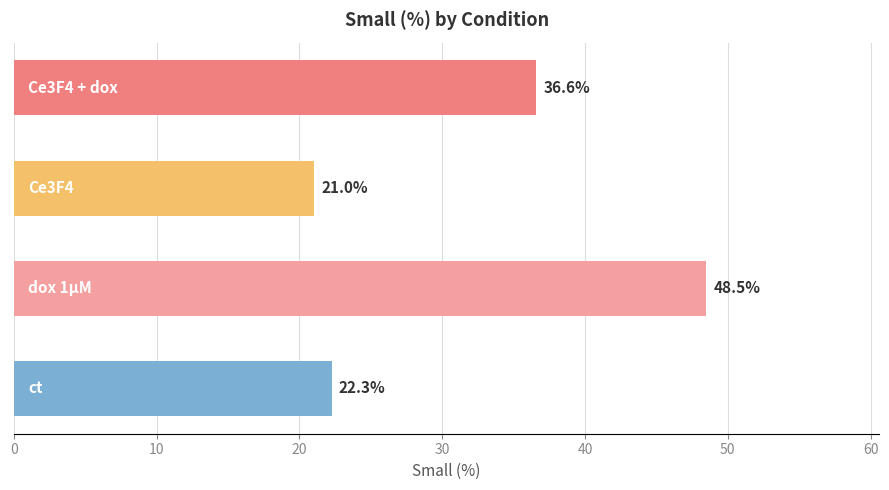

What is the difference between the maximum and minimum values?

27.5